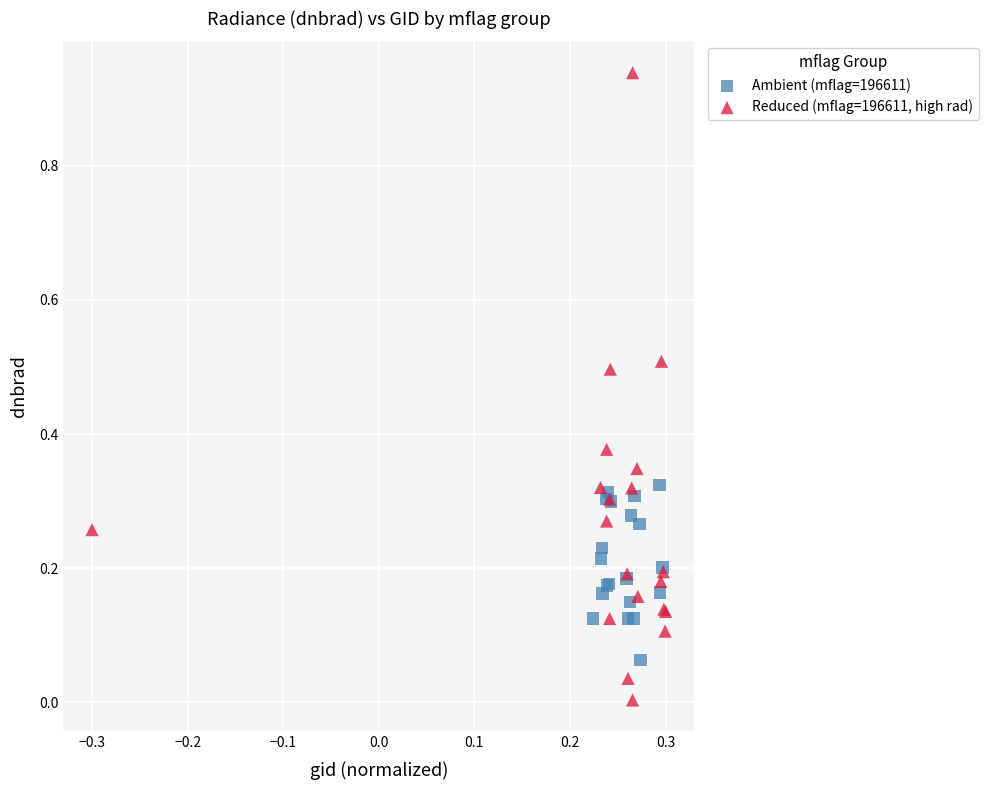

Which series has the widest spread of Y values?

Reduced (mflag=196611, high rad)